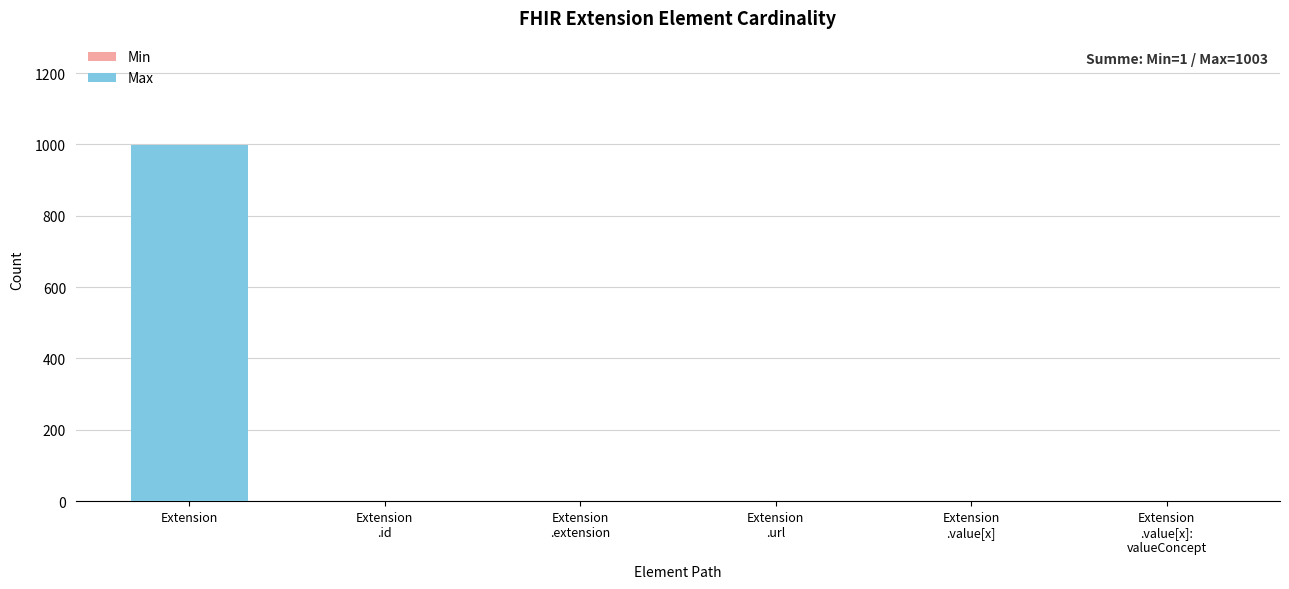

At which category is the sum across all series the highest?

Extension